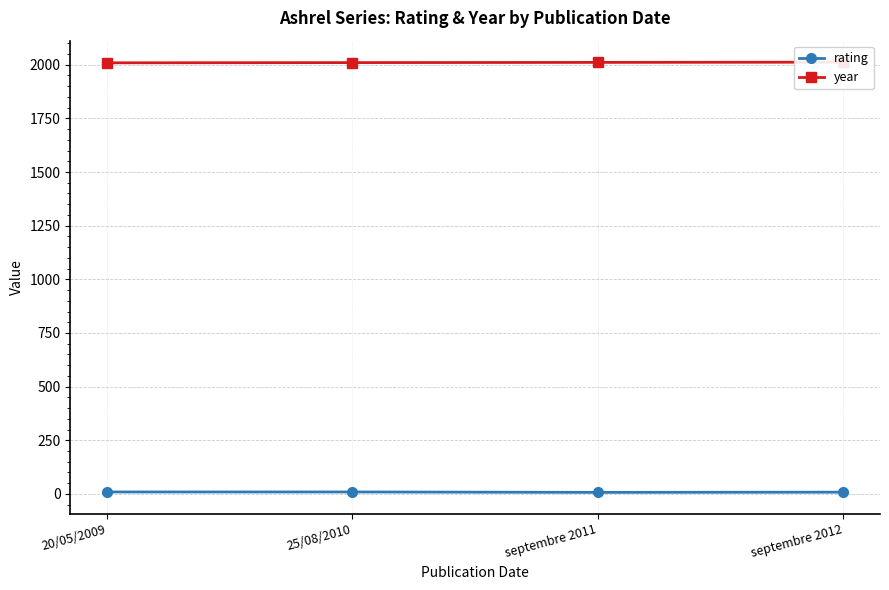

What is the difference between the maximum and minimum values in the rating series?

2